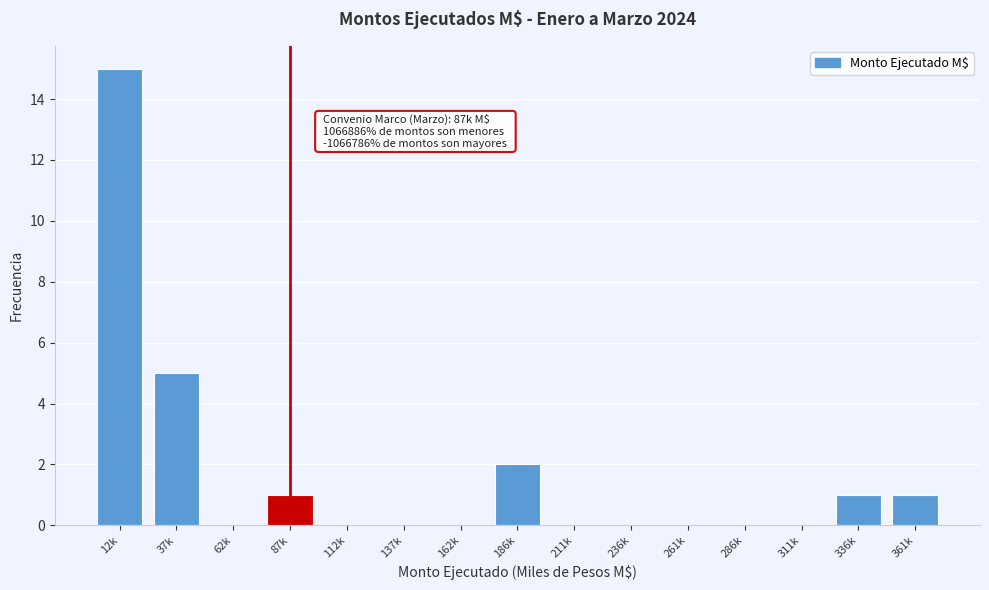

Reading left to right, list all the values displayed in this chart.

12k=15	37k=5	62k=0	87k=1	112k=0	137k=0	162k=0	186k=2	211k=0	236k=0	261k=0	286k=0	311k=0	336k=1	361k=1